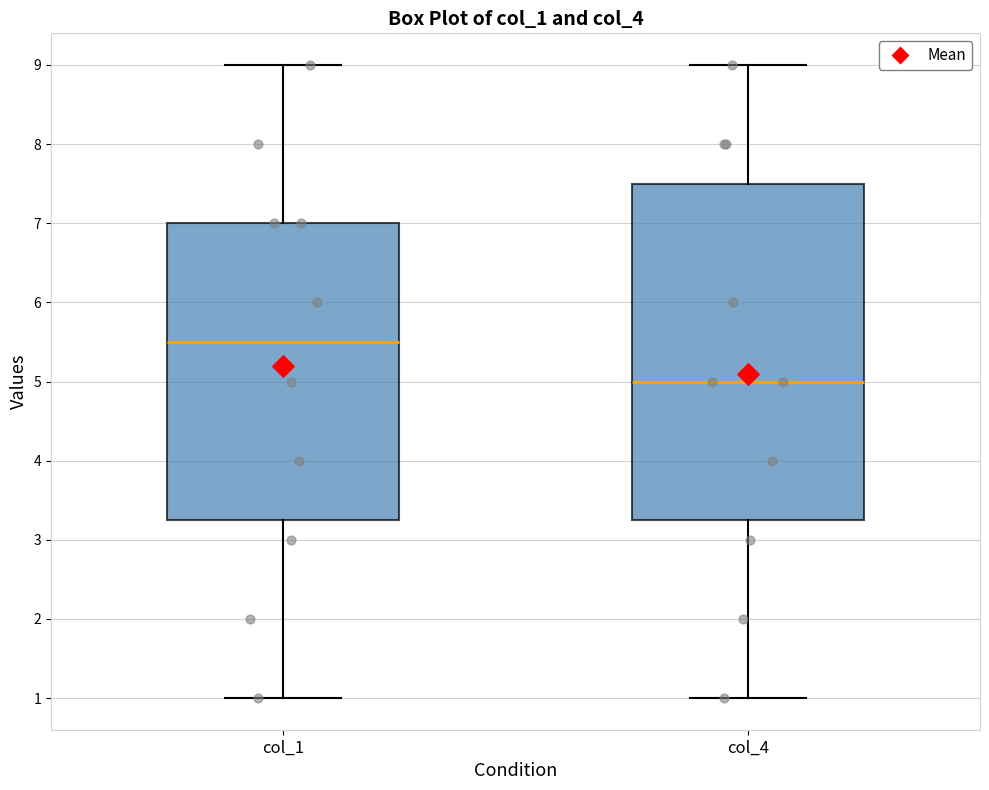

Where is the upper edge of the box for col_4 on the y-axis? The values are not printed on the chart, so give them approximately, as read against the axis.

7.5